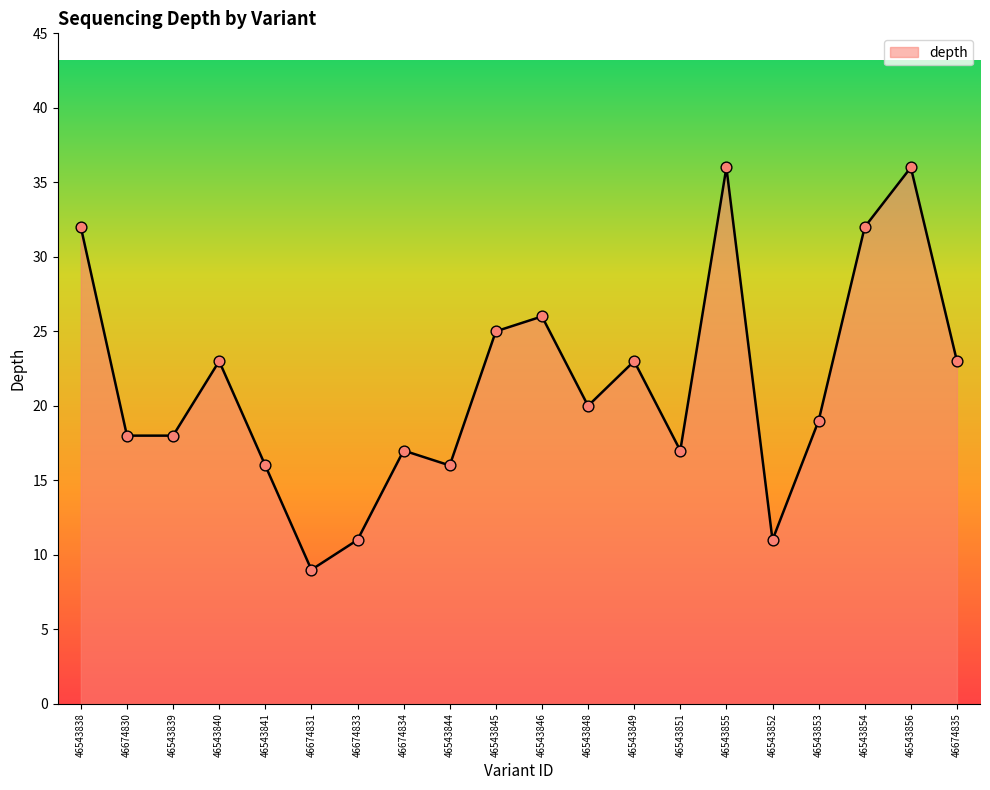

What is the ratio of the value at 46543856 to the value at 46543855?

1.0